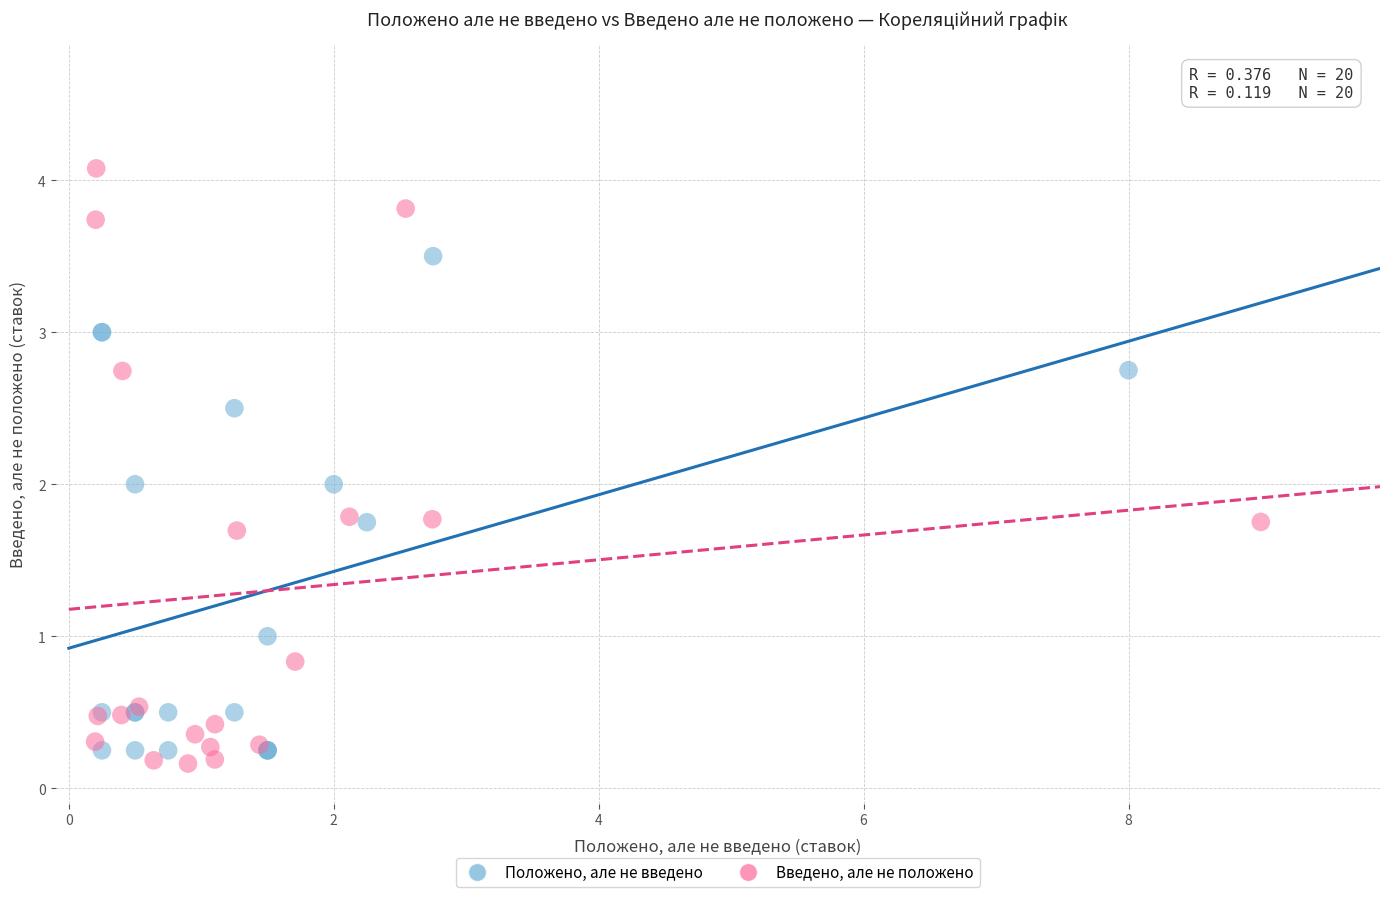

Which series reaches the maximum Y coordinate?

Введено, але не положено